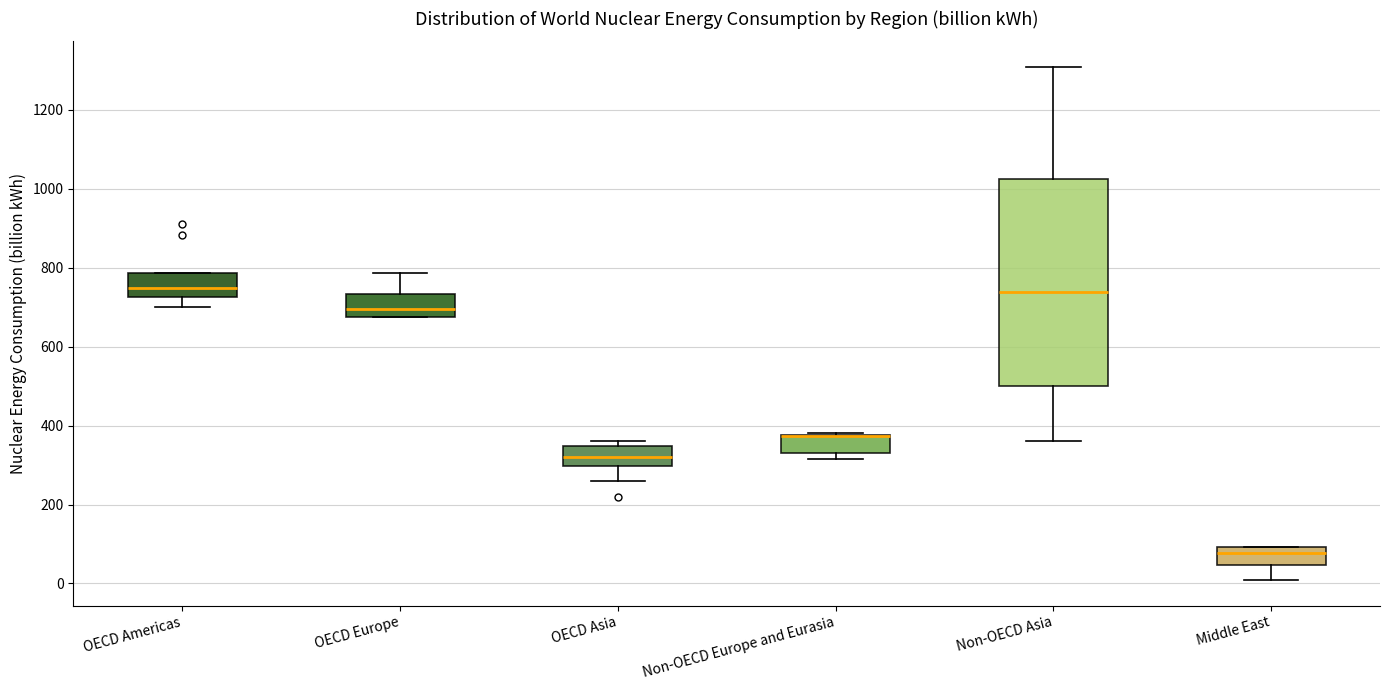

Reading left to right, transcribe this box plot: for each box, give where its median line is, the range the box spans, and where its two whiskers end, as read against the y-axis. The values are not printed on the chart, so give them approximately, as read against the axis.

OECD Americas: median 740, box 720 to 780, whiskers 700 to 780
OECD Europe: median 700, box 680 to 740, whiskers 680 to 780
OECD Asia: median 320, box 300 to 340, whiskers 260 to 360
Non-OECD Europe and Eurasia: median 380 (drawn on the box's upper edge), box 340 to 380, whiskers 320 to 380
Non-OECD Asia: median 740, box 500 to 1020, whiskers 360 to 1300
Middle East: median 80, box 40 to 100, whiskers 0 to 100